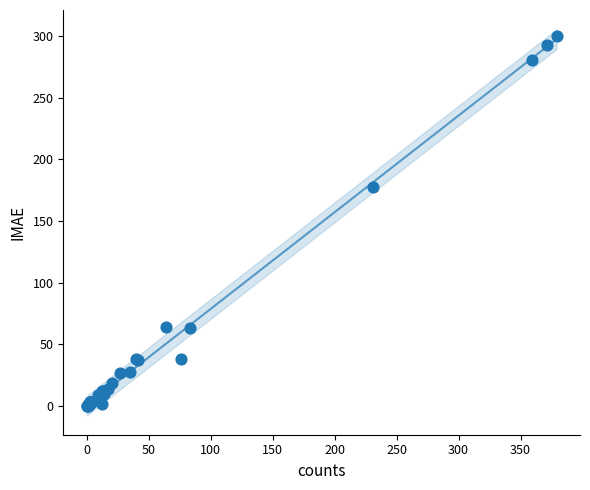

What Y value in the scatter plot is closest to 150?

178